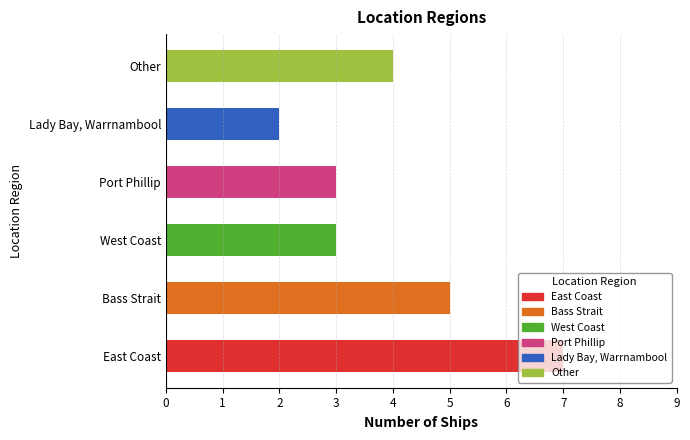

List the labels in order of value, smallest first.

Lady Bay, Warrnambool, West Coast, Port Phillip, Other, Bass Strait, East Coast